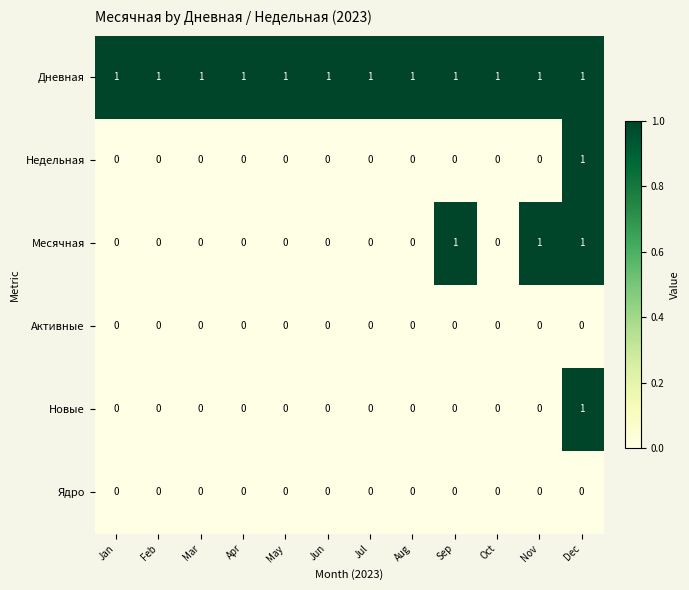

Count the Недельная values in the range 0 to 1.

12